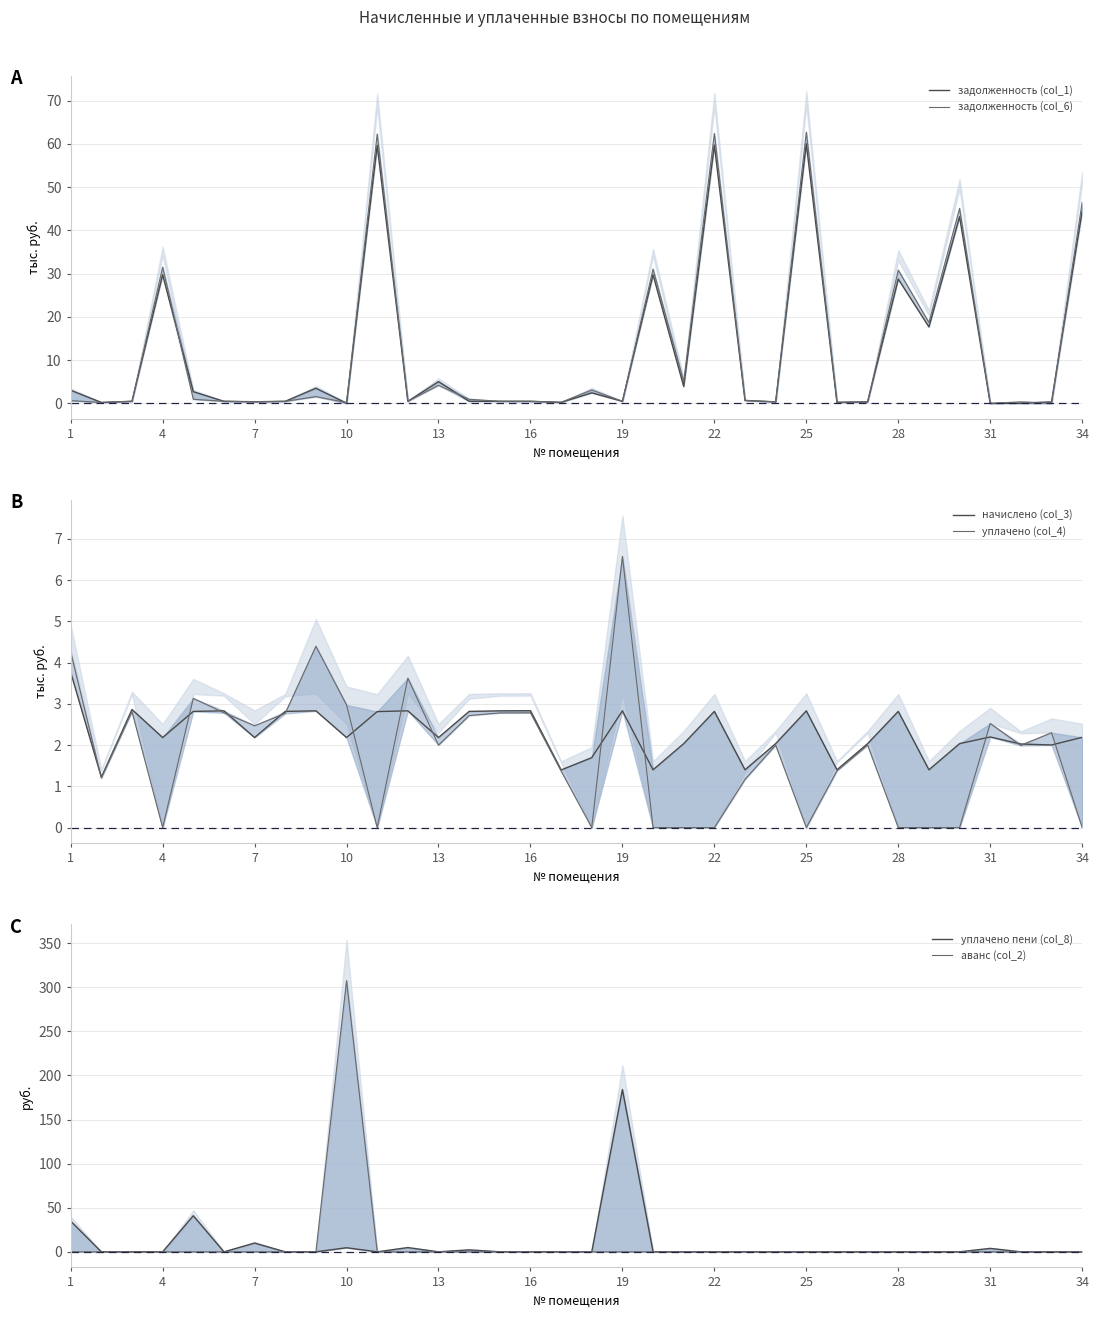

What are all the series names shown in the legend?

задолженность (col_1), задолженность (col_6), начислено (col_3), уплачено (col_4), уплачено пени (col_8), аванс (col_2)